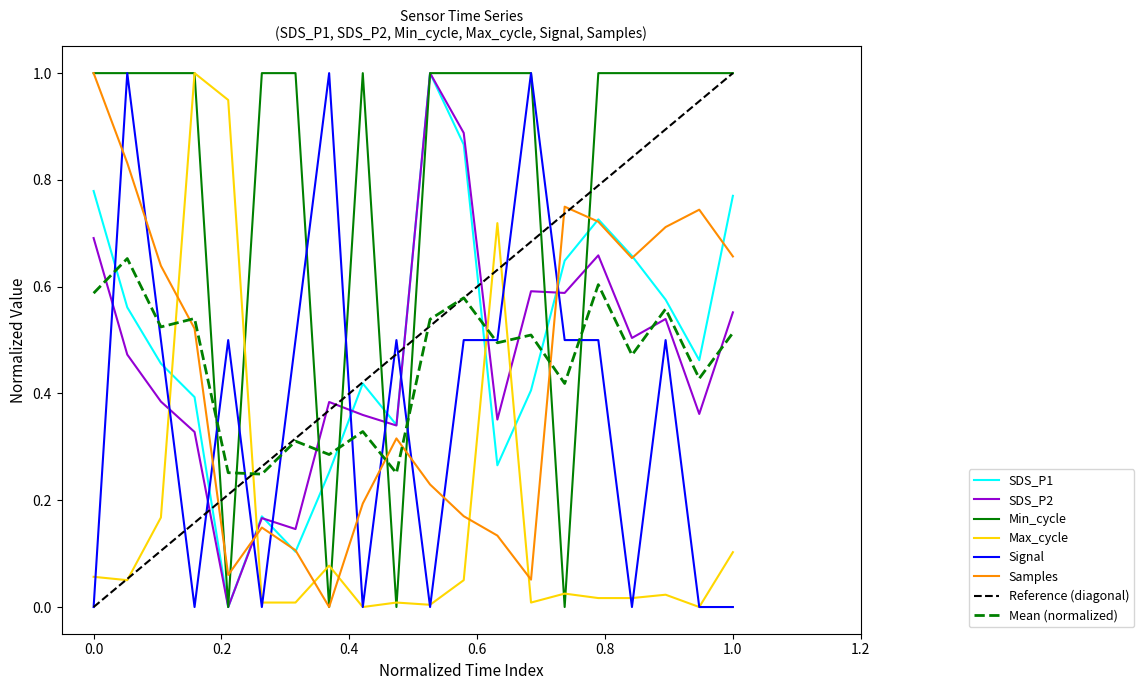

What is the highest value of the Max_cycle series?

1.0